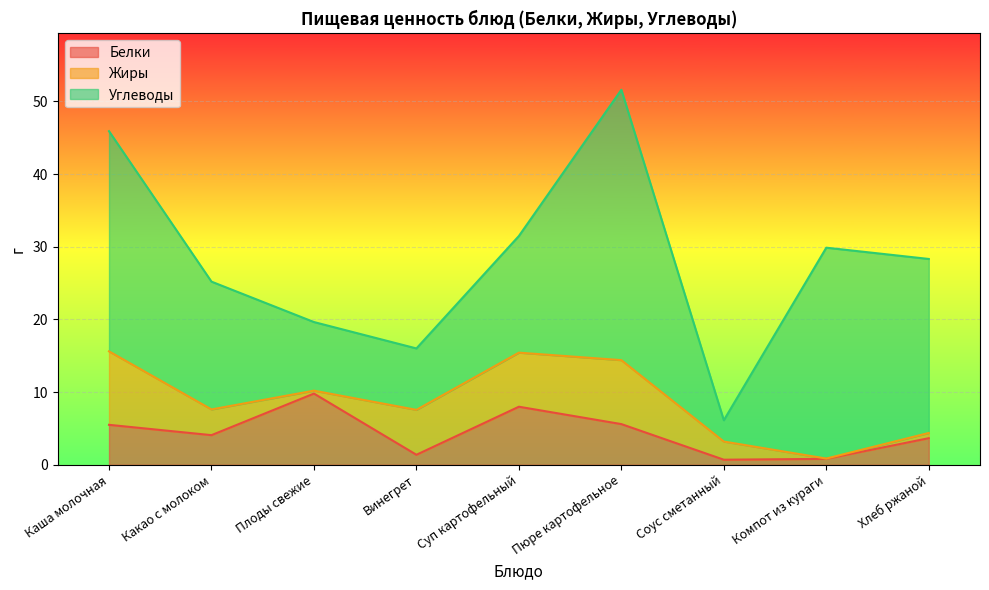

How many lines are shown in the chart?

3